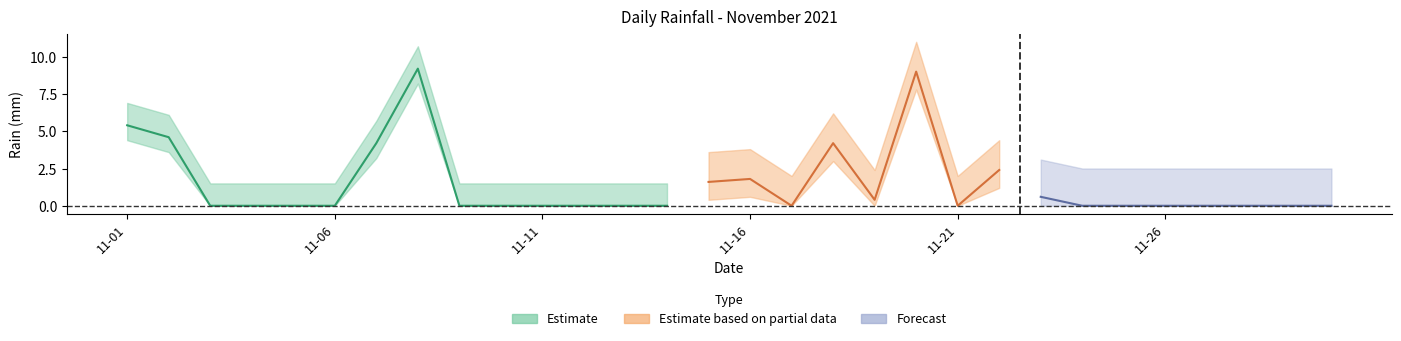

List the labels in order of value, smallest first.

2021-11-03, 2021-11-04, 2021-11-05, 2021-11-06, 2021-11-09, 2021-11-10, 2021-11-11, 2021-11-12, 2021-11-13, 2021-11-14, 2021-11-17, 2021-11-21, 2021-11-24, 2021-11-25, 2021-11-26, 2021-11-27, 2021-11-28, 2021-11-29, 2021-11-30, 2021-11-19, 2021-11-23, 2021-11-15, 2021-11-16, 2021-11-22, 2021-11-07, 2021-11-18, 2021-11-02, 2021-11-01, 2021-11-20, 2021-11-08